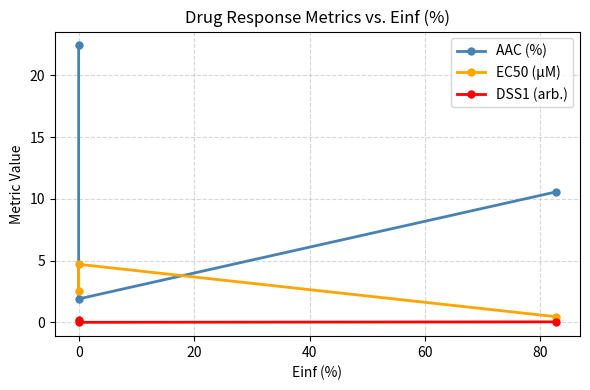

What position from the right is 20?

1